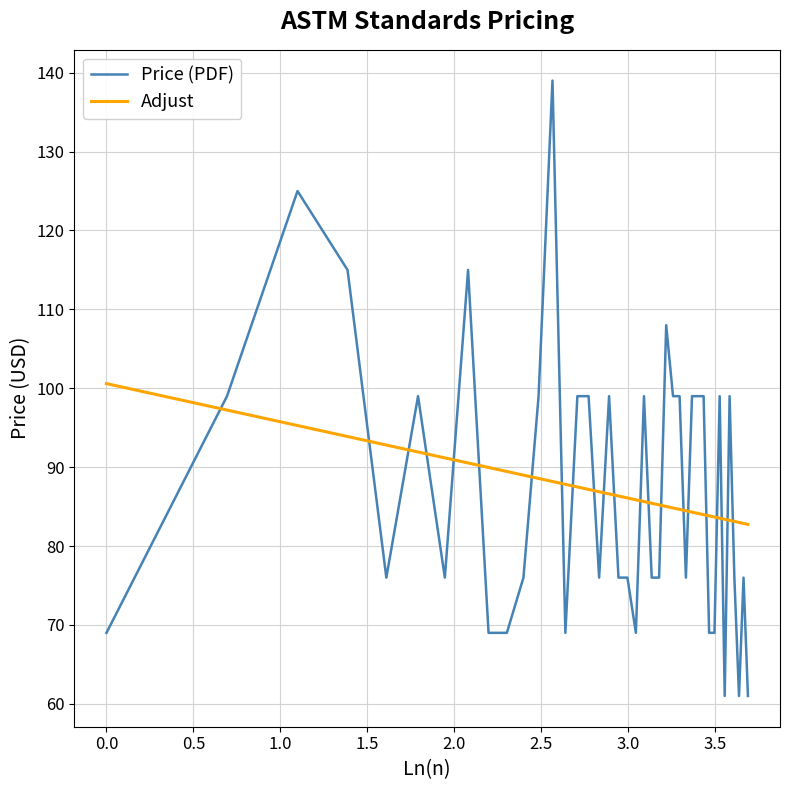

True or false: Price (PDF) and Adjust intersect in this chart.

True